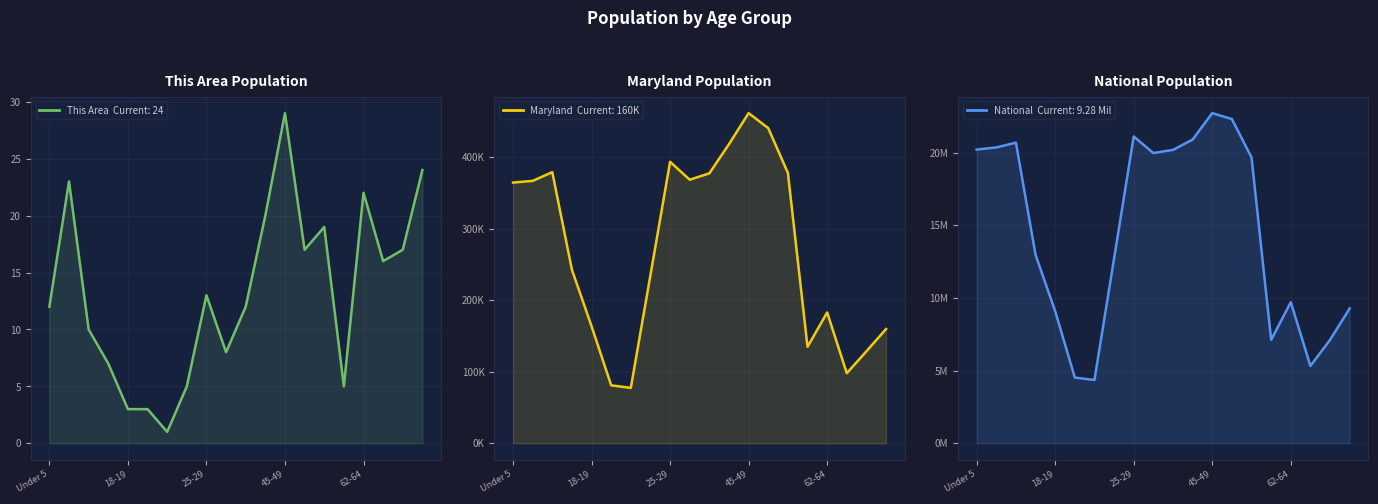

List the series in order of their peak value, highest first.

National, Maryland, This Area